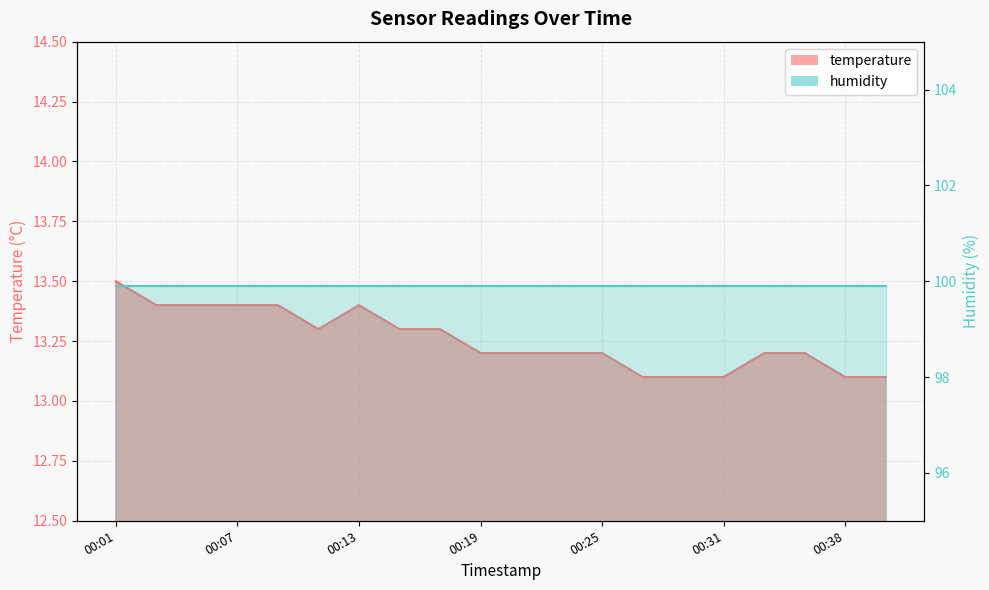

What is the greatest value displayed?

13.5